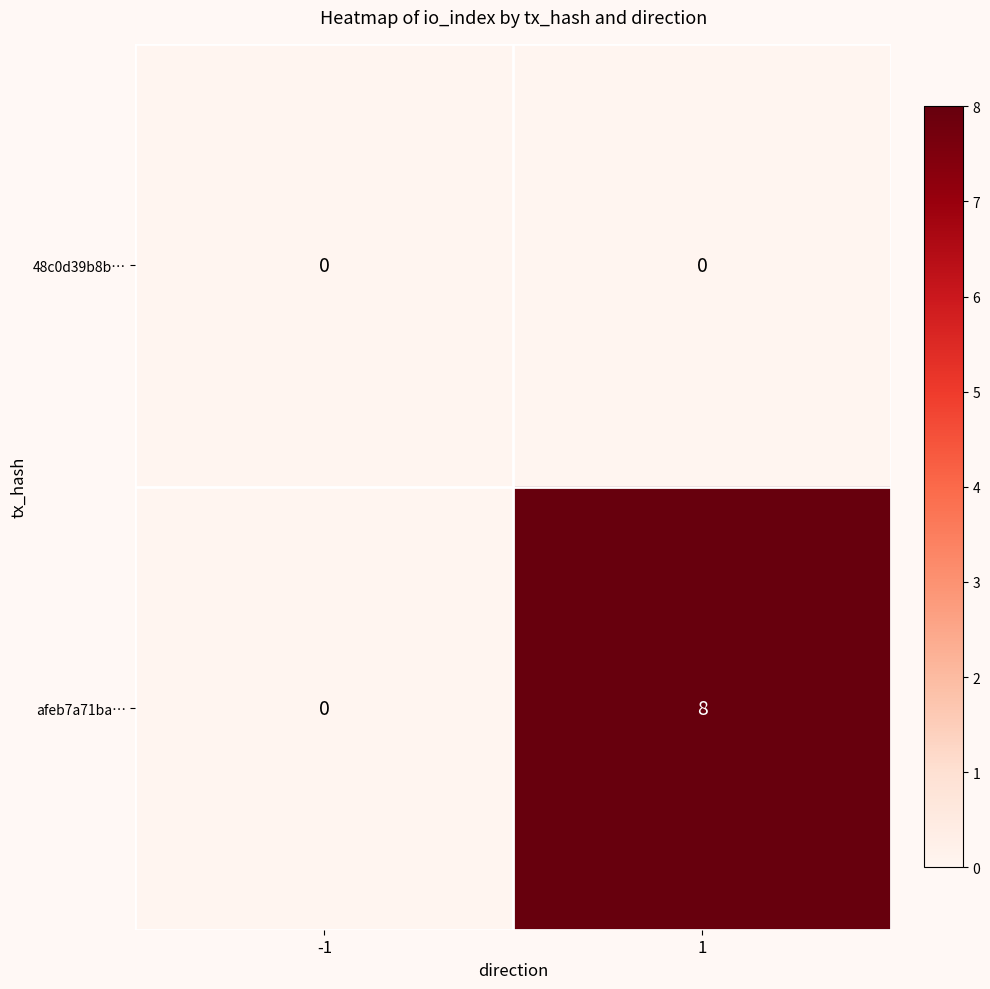

What is the maximum value shown in the chart?

8